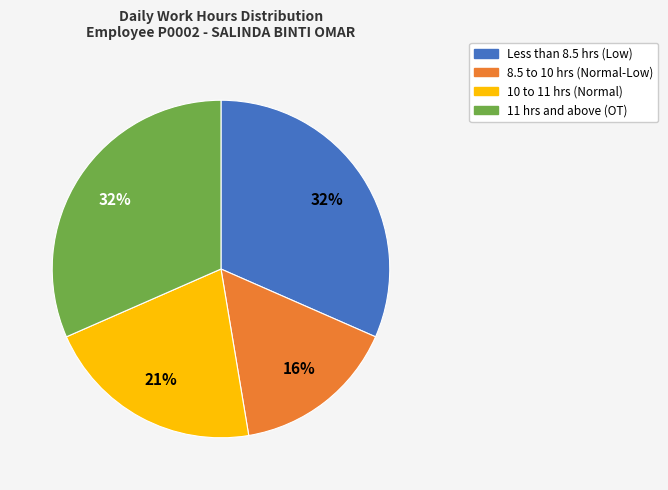

Count the number of slices in the pie.

4